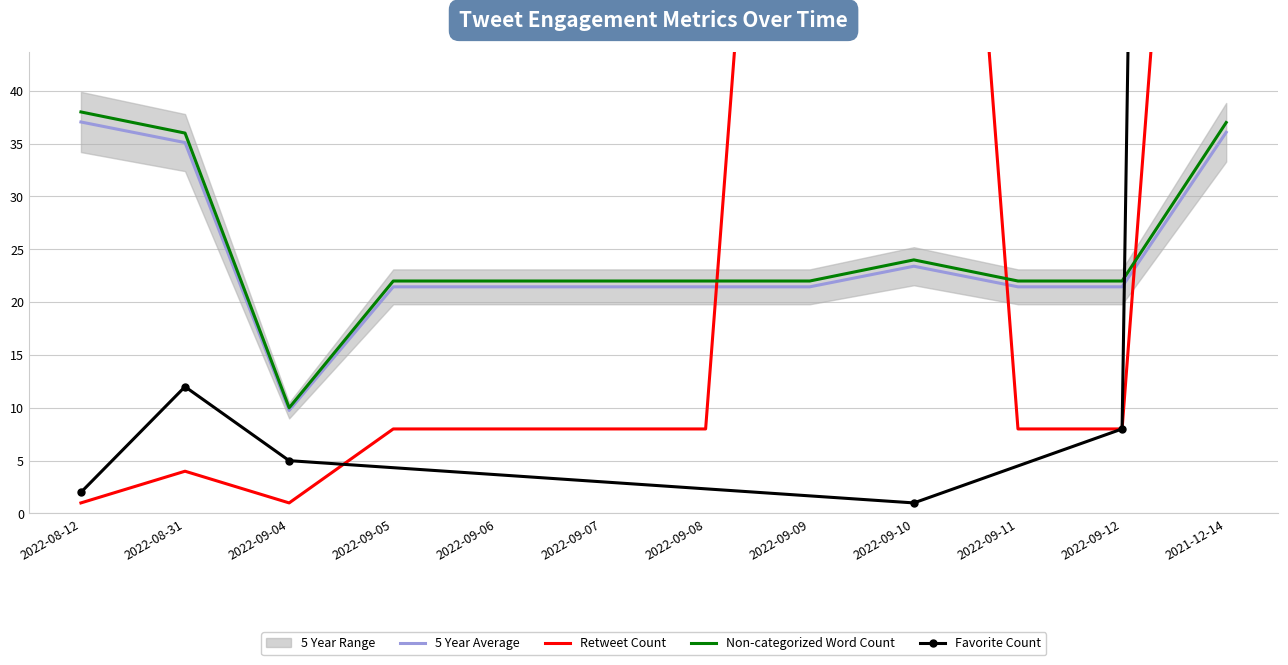

The value of Non-categorized Word Count at 2022-09-10 is 24.0. True or false?

True